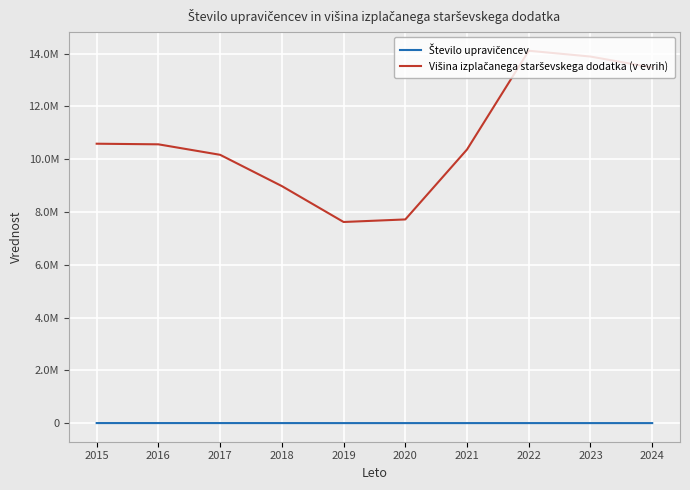

What is the difference between the highest and lowest values at 2017?

10164520.8